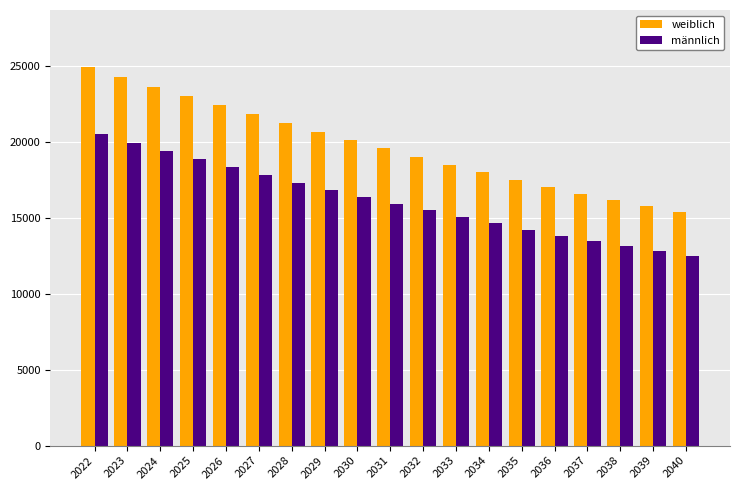

At which category does the chart reach its minimum across all series?

2040